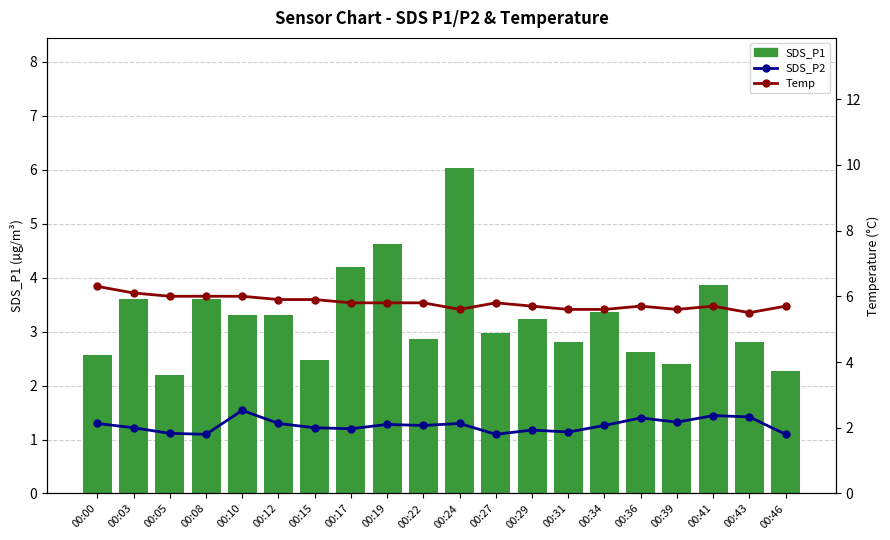

At which category does the chart reach its minimum across all series?

00:08